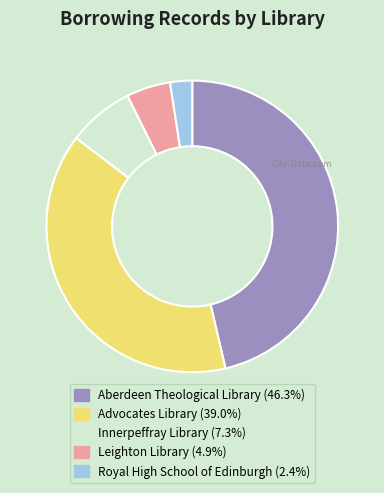

Do Leighton Library and Royal High School of Edinburgh together represent more than half of the pie?

No